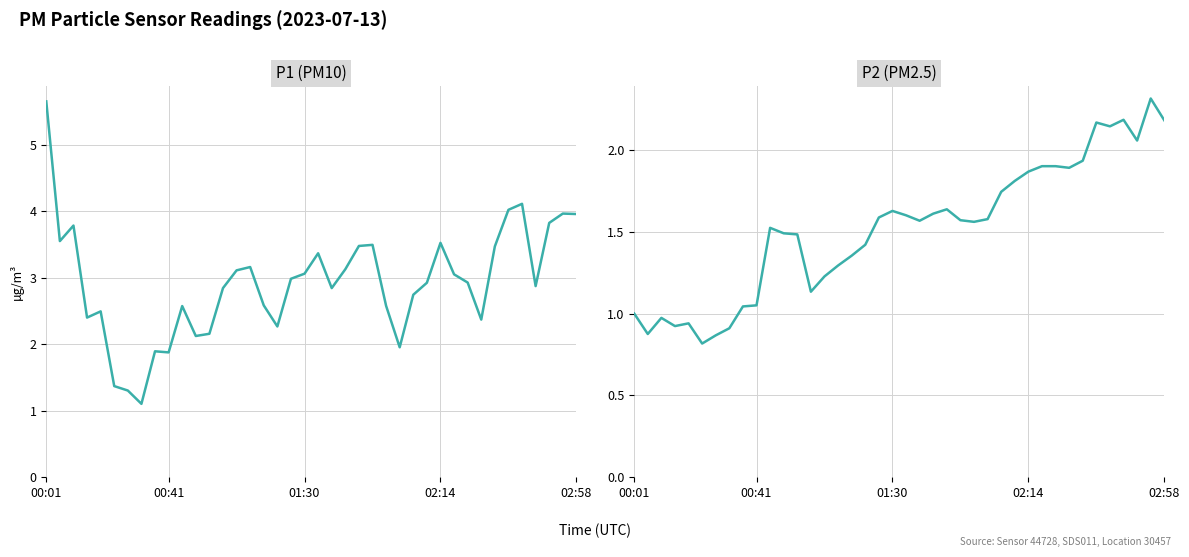

List the series in order of their overall mean, highest first.

P1, P2